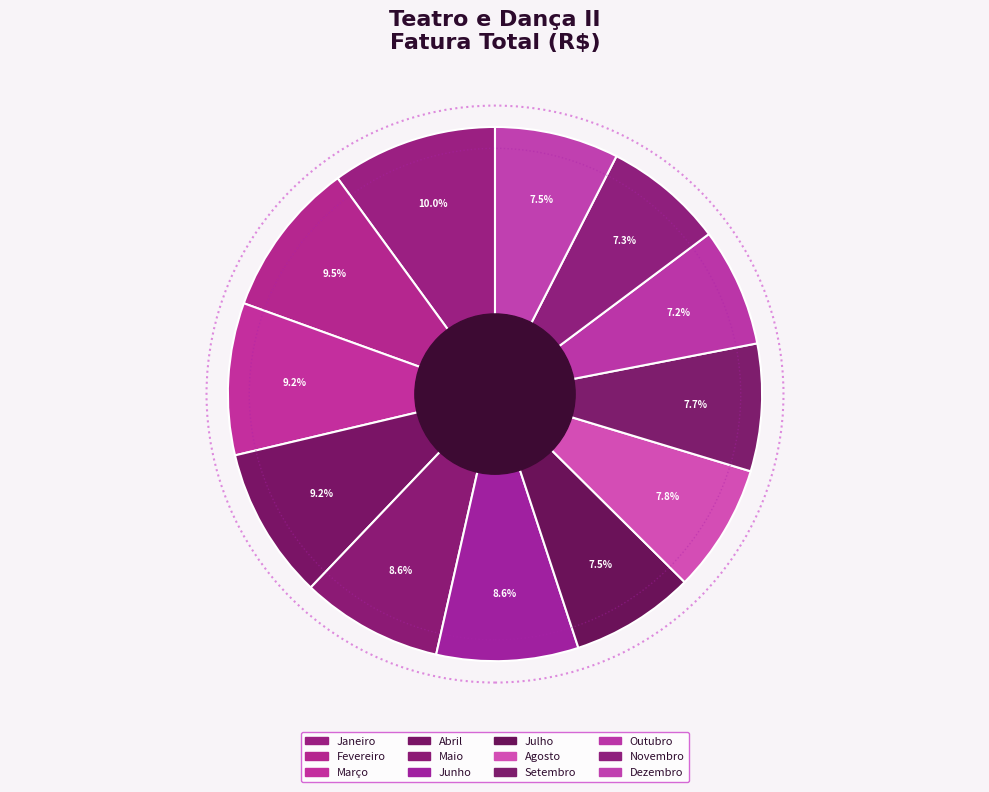

Rank the categories by value from highest to lowest.

Janeiro, Fevereiro, Março, Abril, Junho, Maio, Agosto, Setembro, Julho, Dezembro, Novembro, Outubro